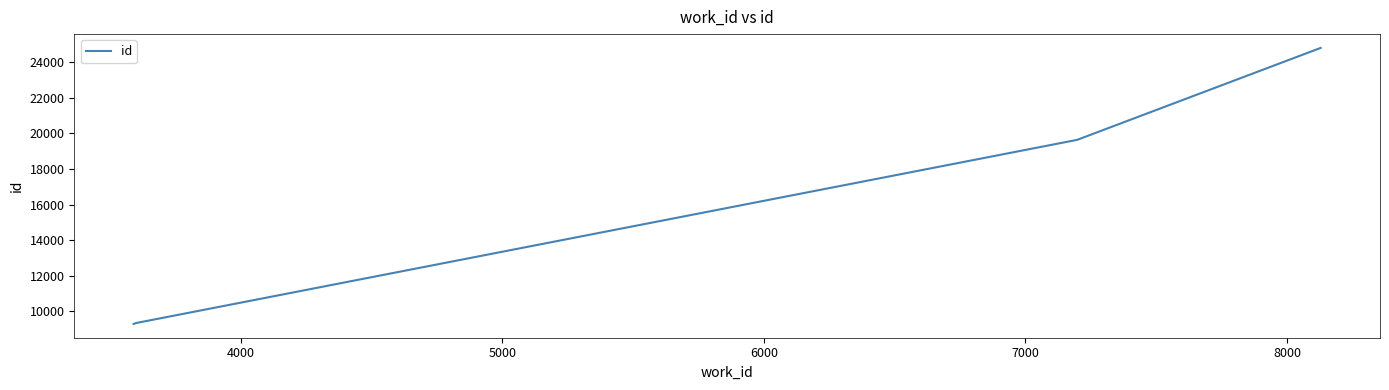

What is the maximum value shown in the chart?

24808